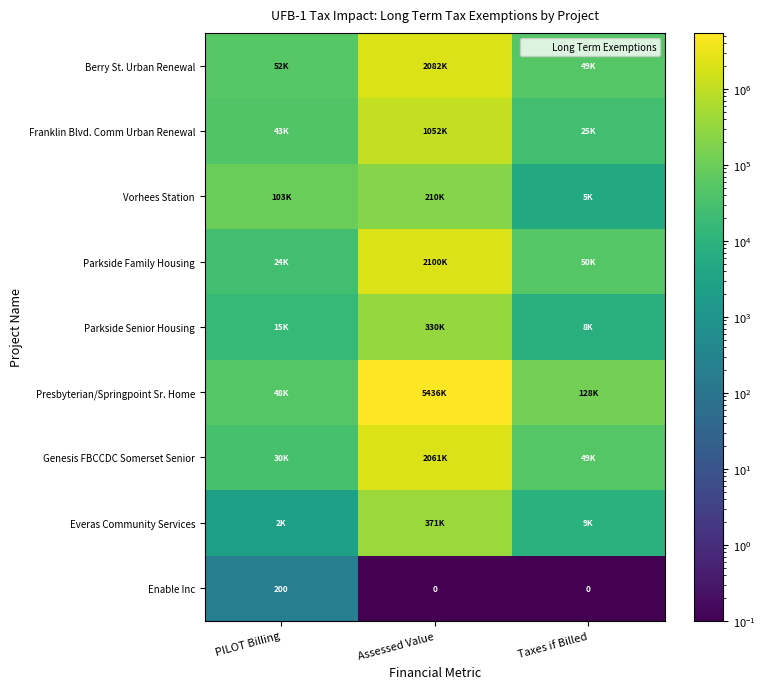

Is it true that Berry St. Urban Renewal equals 2082000.0 at Assessed Value?

True